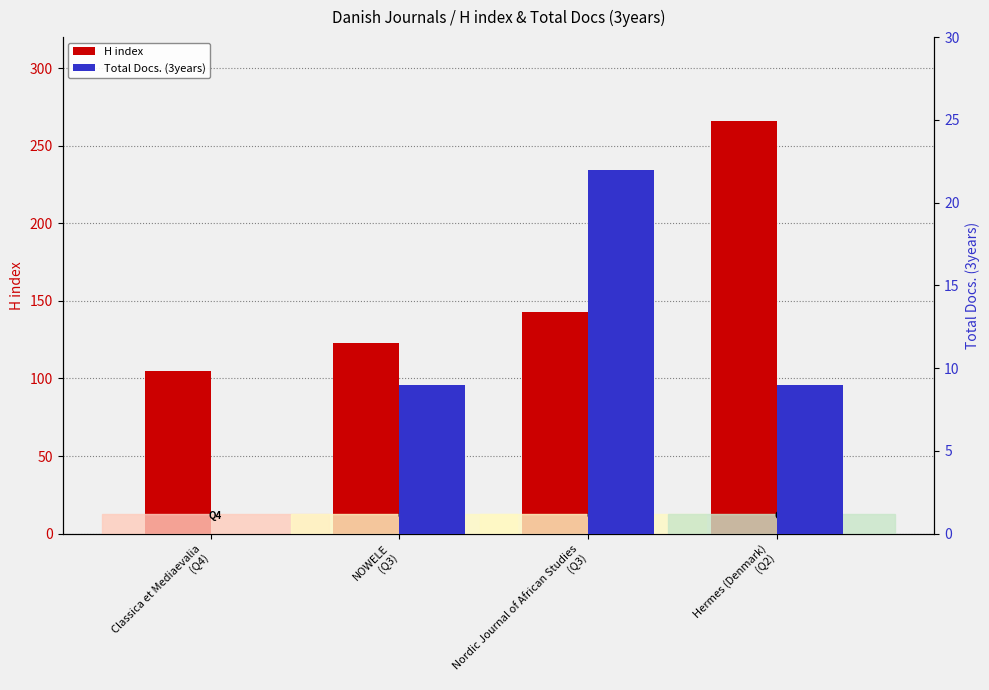

Between Hermes (Denmark)
(Q2) and Classica et Mediaevalia
(Q4), which is larger?

Hermes (Denmark)
(Q2)